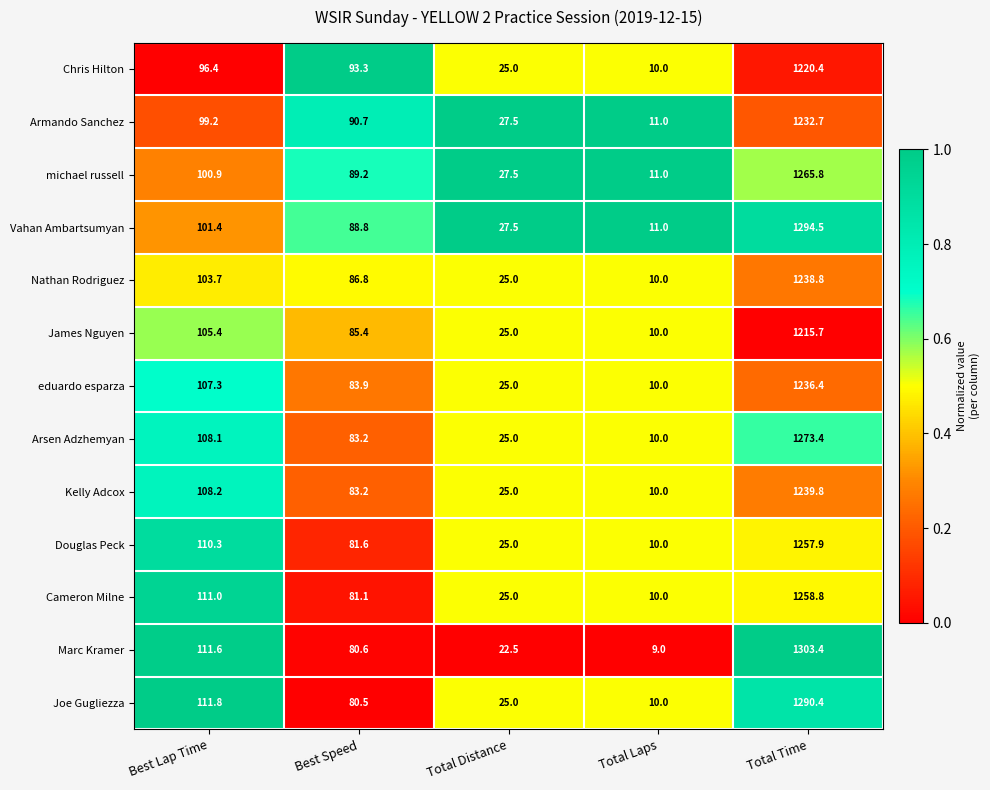

What is the spread (max minus min) of values at Total Time?

87.7